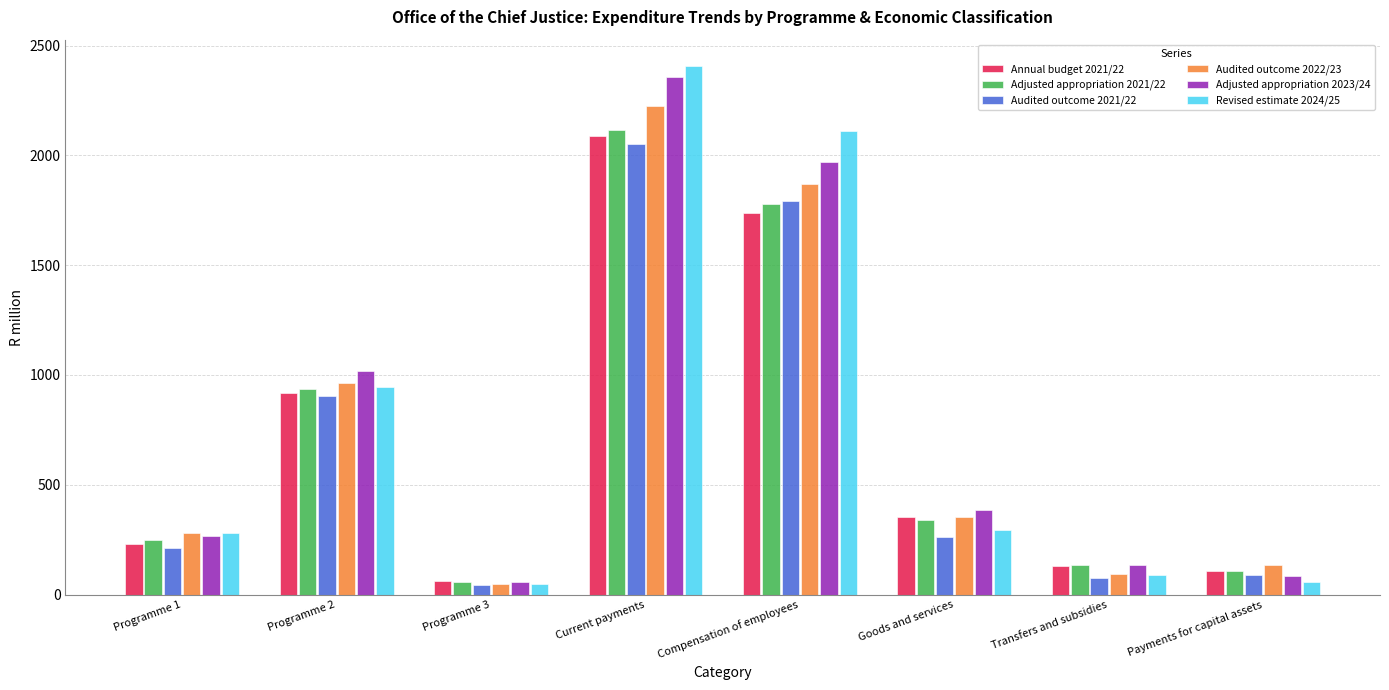

How many data points in Adjusted appropriation 2023/24 are above 384?

4